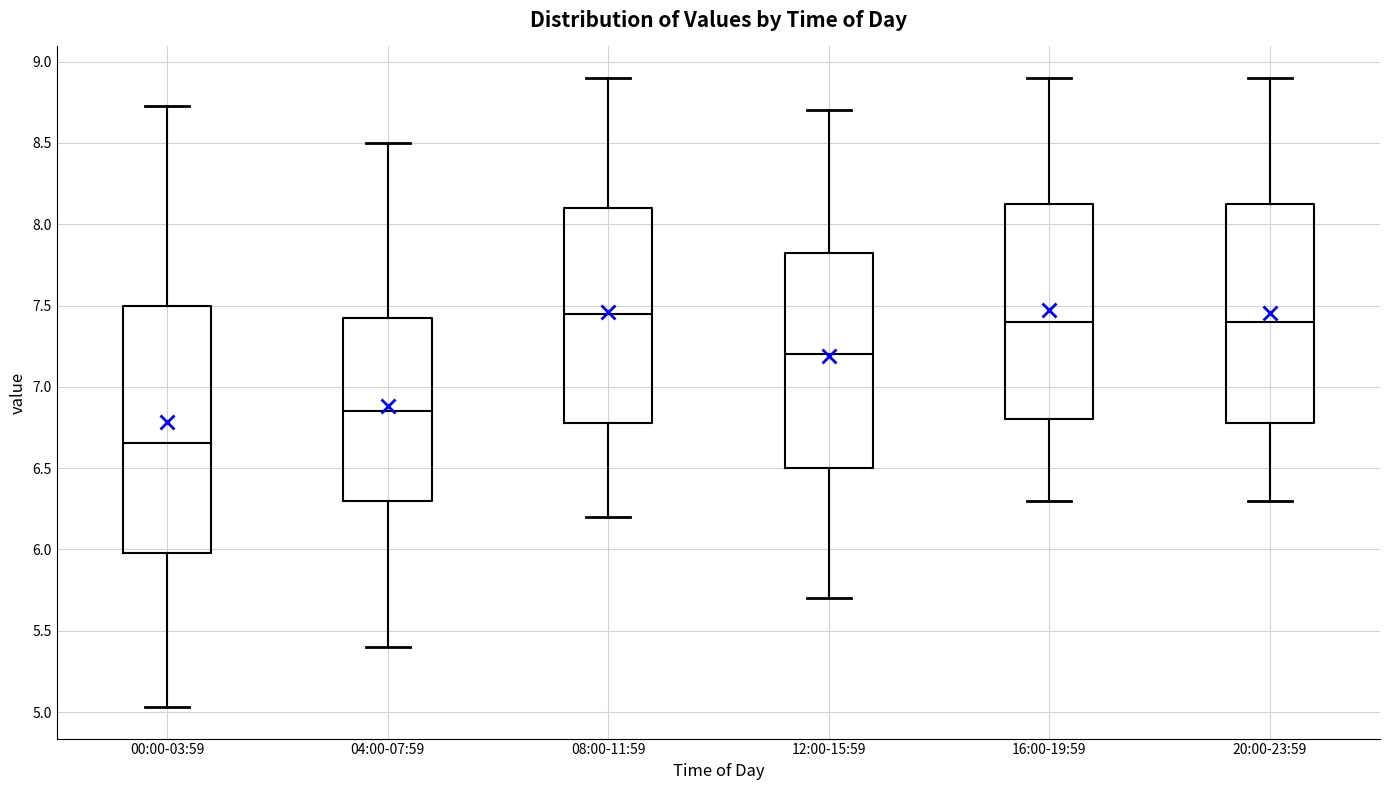

Reading left to right, transcribe this box plot: for each box, give where its median line is, the range the box spans, and where its two whiskers end, as read against the y-axis. The values are not printed on the chart, so give them approximately, as read against the axis.

00:00-03:59: median 6.65, box 6.00 to 7.50, whiskers 5.05 to 8.75
04:00-07:59: median 6.85, box 6.30 to 7.45, whiskers 5.40 to 8.50
08:00-11:59: median 7.45, box 6.80 to 8.10, whiskers 6.20 to 8.90
12:00-15:59: median 7.20, box 6.50 to 7.85, whiskers 5.70 to 8.70
16:00-19:59: median 7.40, box 6.80 to 8.15, whiskers 6.30 to 8.90
20:00-23:59: median 7.40, box 6.80 to 8.15, whiskers 6.30 to 8.90